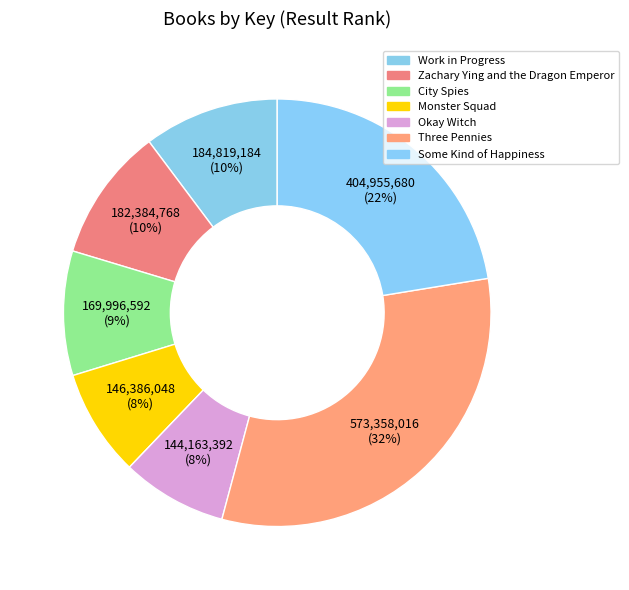

Rank the categories by value from lowest to highest.

Okay Witch, Monster Squad, City Spies, Zachary Ying and the Dragon Emperor, Work in Progress, Some Kind of Happiness, Three Pennies